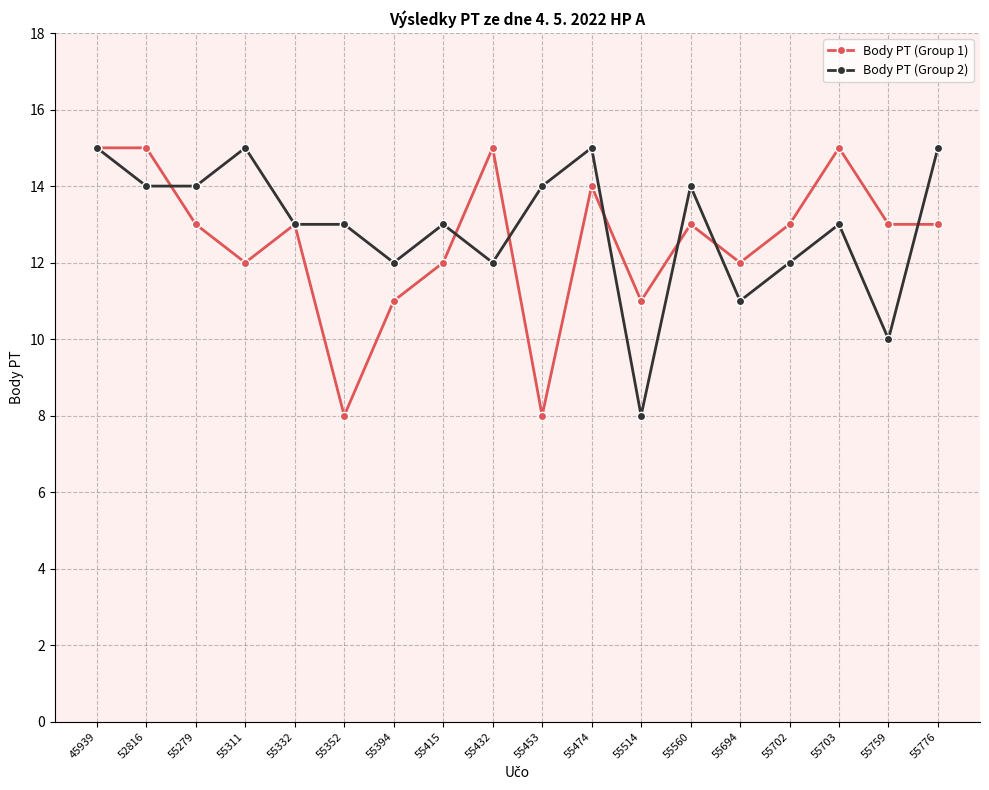

Rank the series at 52816 from highest to lowest value.

Body PT (Group 1), Body PT (Group 2)